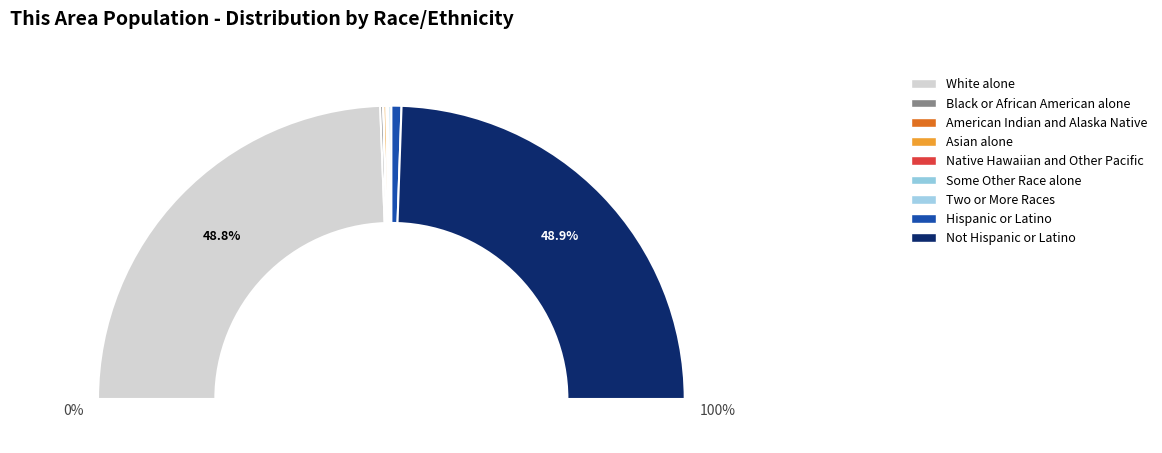

The Asian alone slice represents 9% of the pie. True or false?

False